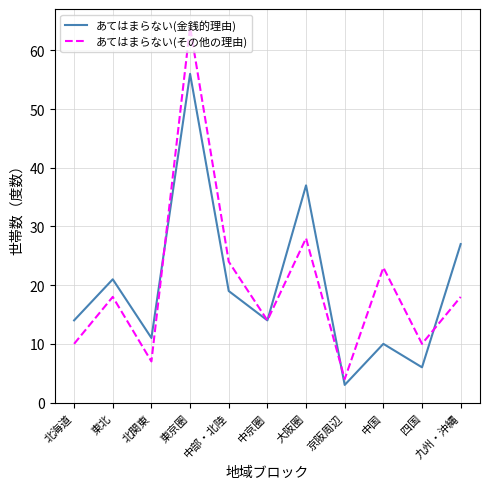

What is the maximum value for あてはまらない(金銭的理由)?

56